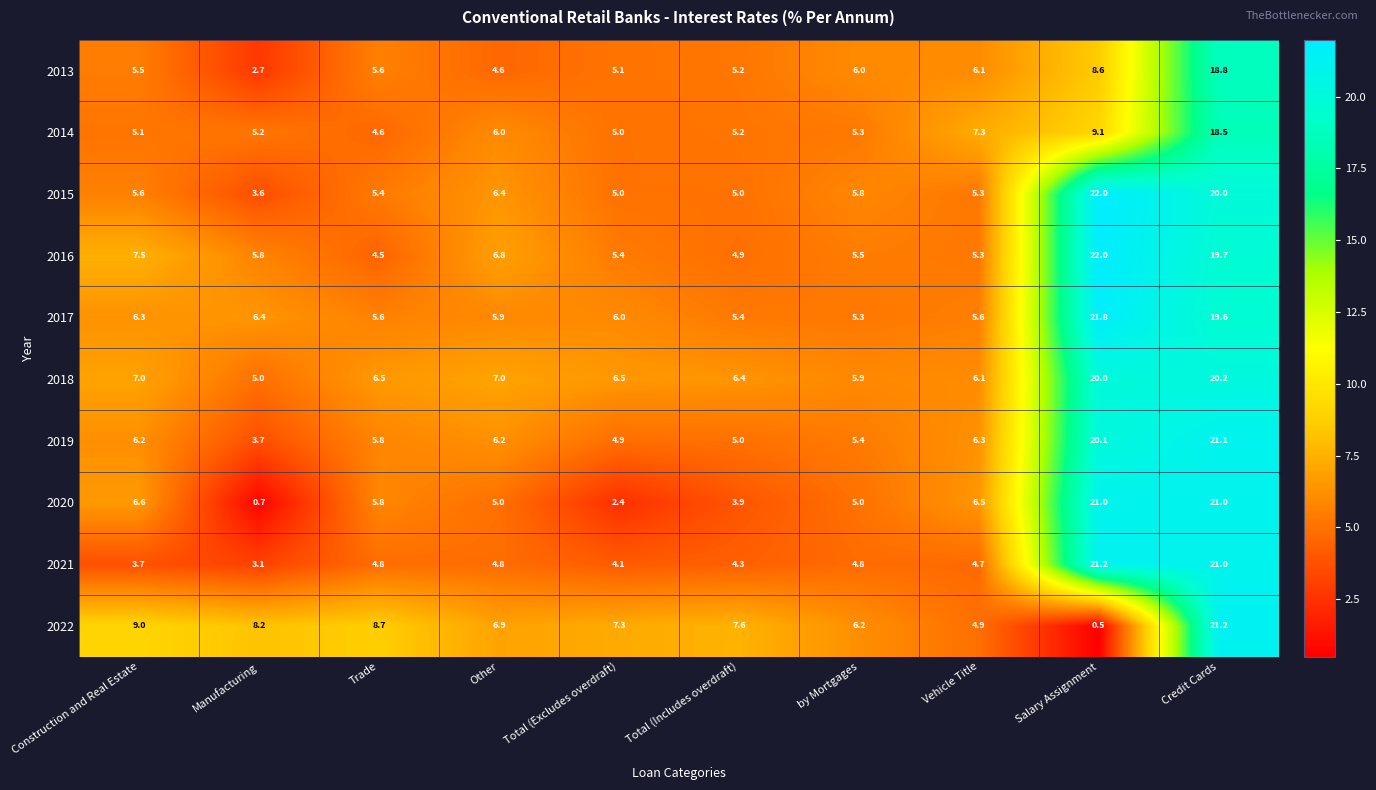

Which series has the largest total across all categories?

2018